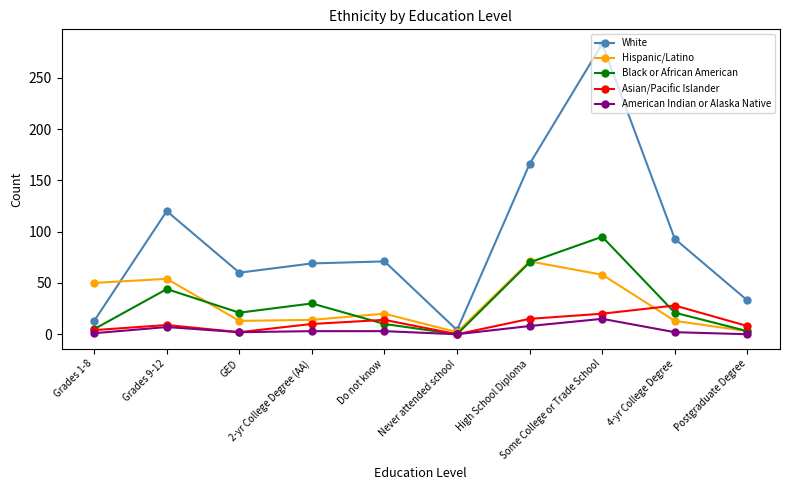

What is the total value across all series at High School Diploma?

330